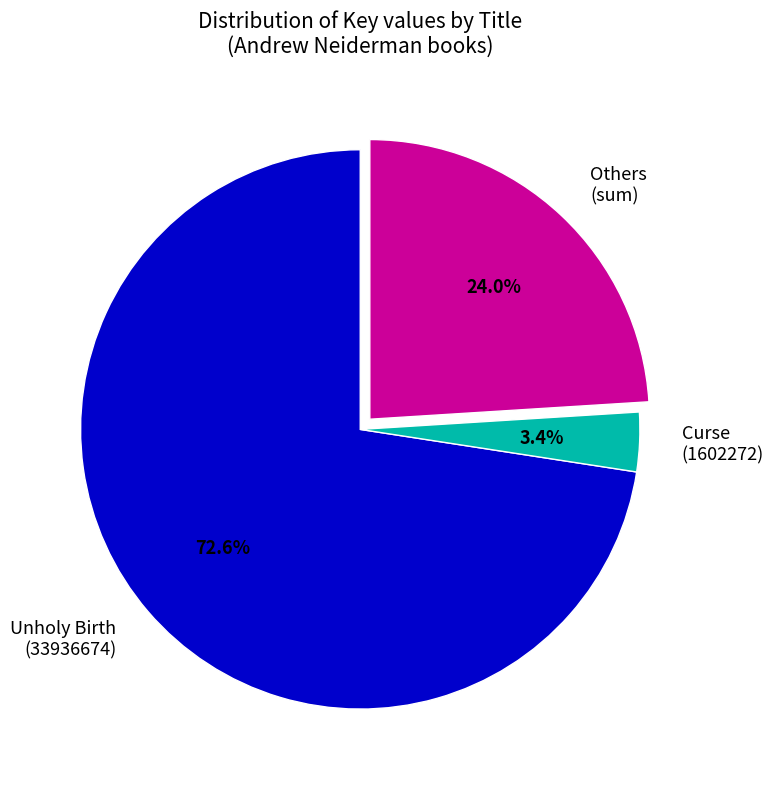

Which has a higher value, Unholy Birth (33936674) or Others (sum)?

Unholy Birth (33936674)